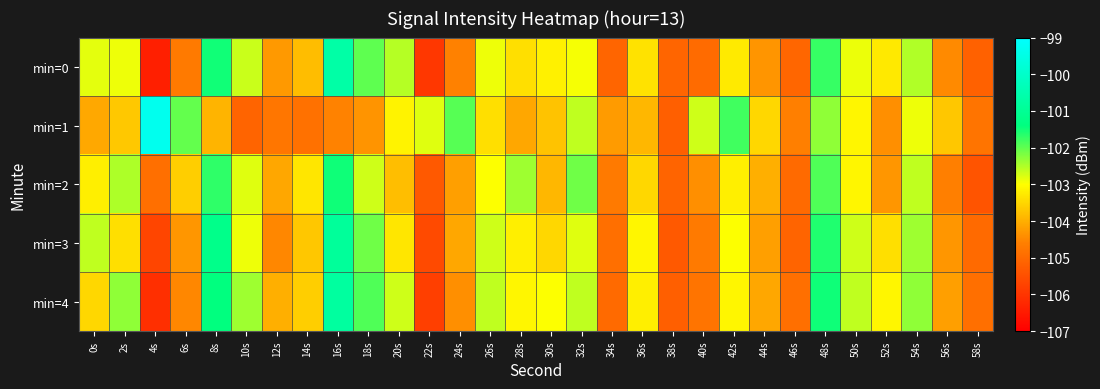

List the series in order of their peak value, highest first.

min=1, min=0, min=4, min=3, min=2